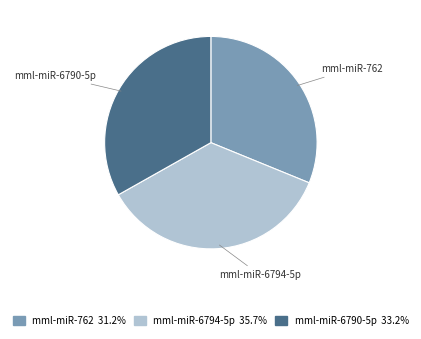

Is mml-miR-6794-5p the majority of the pie?

No